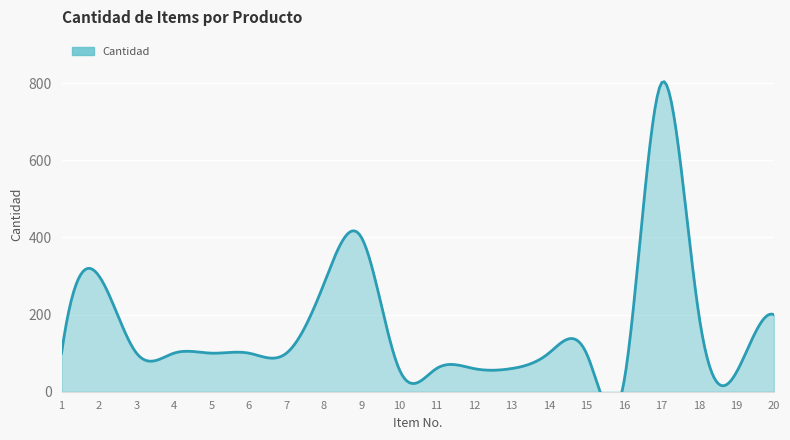

How many points are higher than both their immediate neighbors (excluding endpoints)?

3